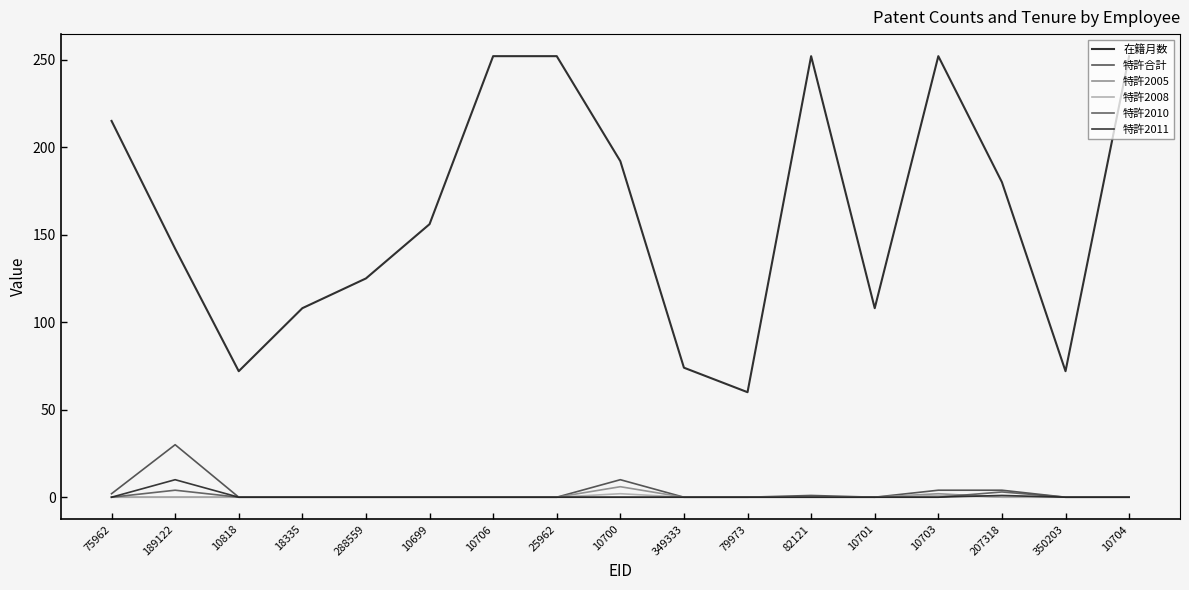

The value of 特許2011 at 10704 is 0. True or false?

True